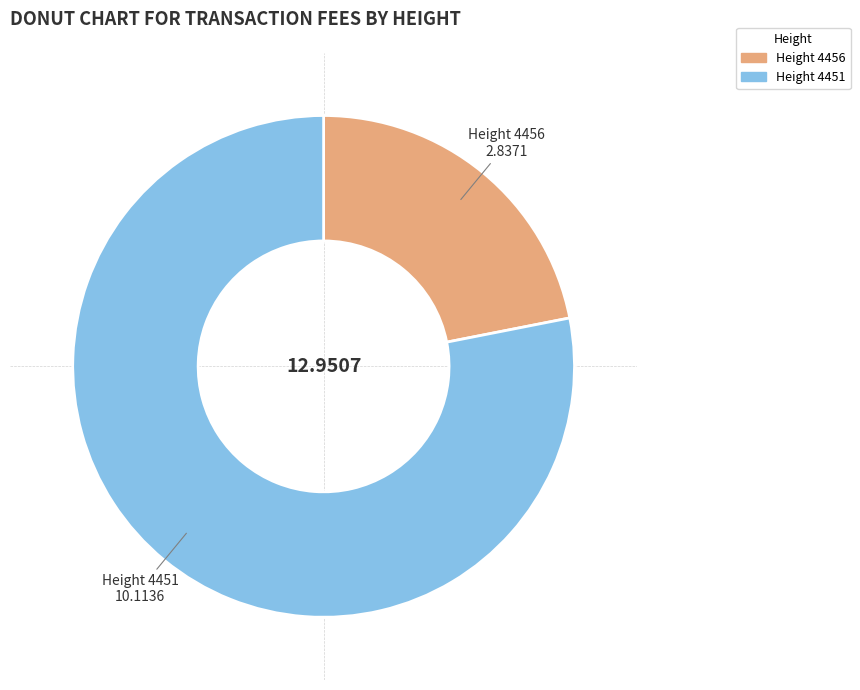

Is there any slice that represents more than half of the pie?

Yes